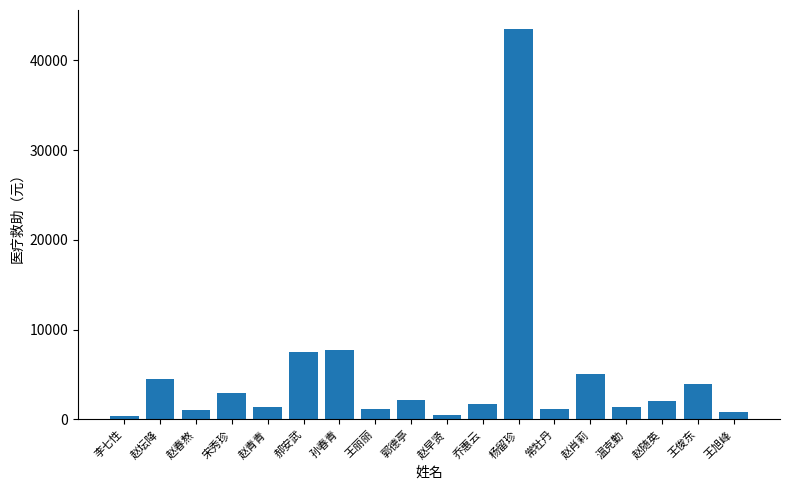

What is the value of the 13th bar from the left?

1215.2